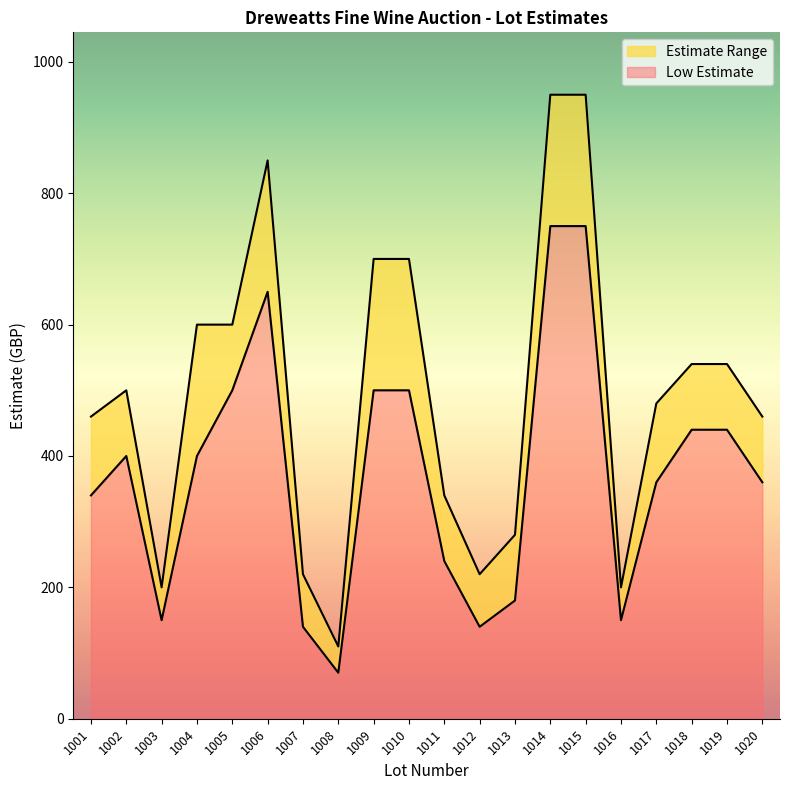

What is the difference between the second highest and minimum values in the Low Estimate series?

680